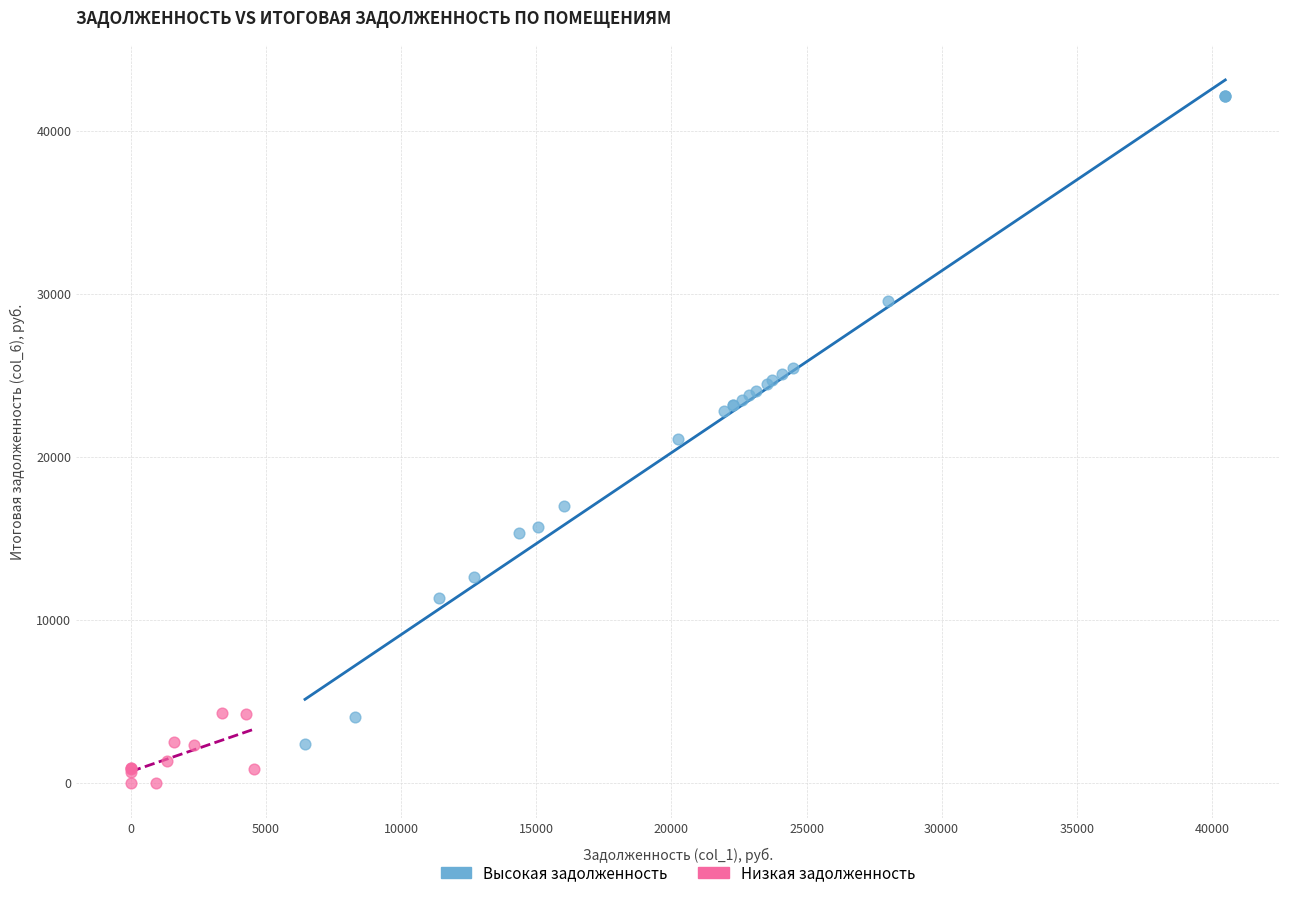

What are all the series names shown in the legend?

Высокая задолженность, Низкая задолженность